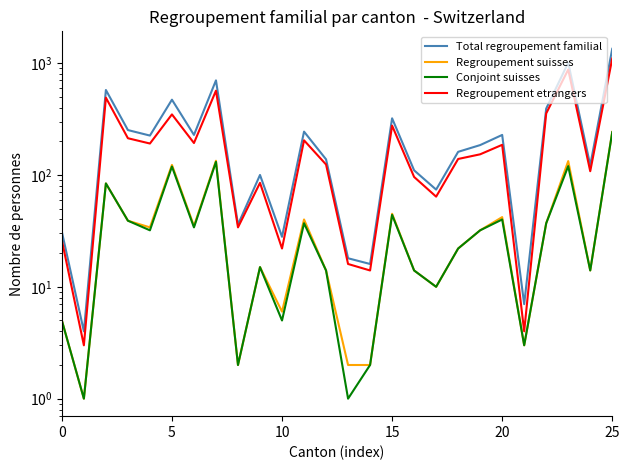

What is the sum of the Regroupement suisses values at 8 and 15?

47